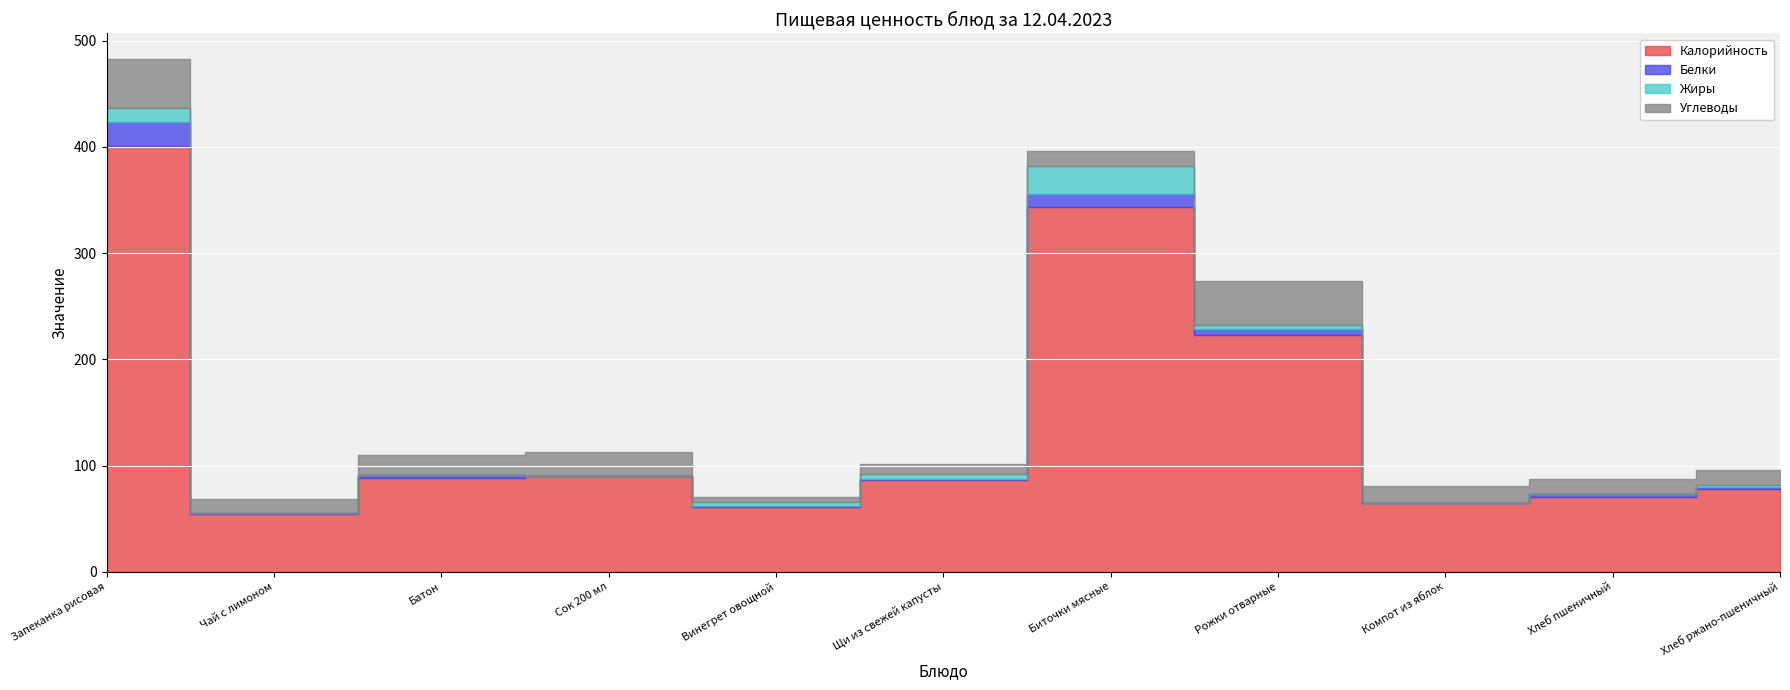

True or false: Углеводы has more than 0 interior local peaks.

True